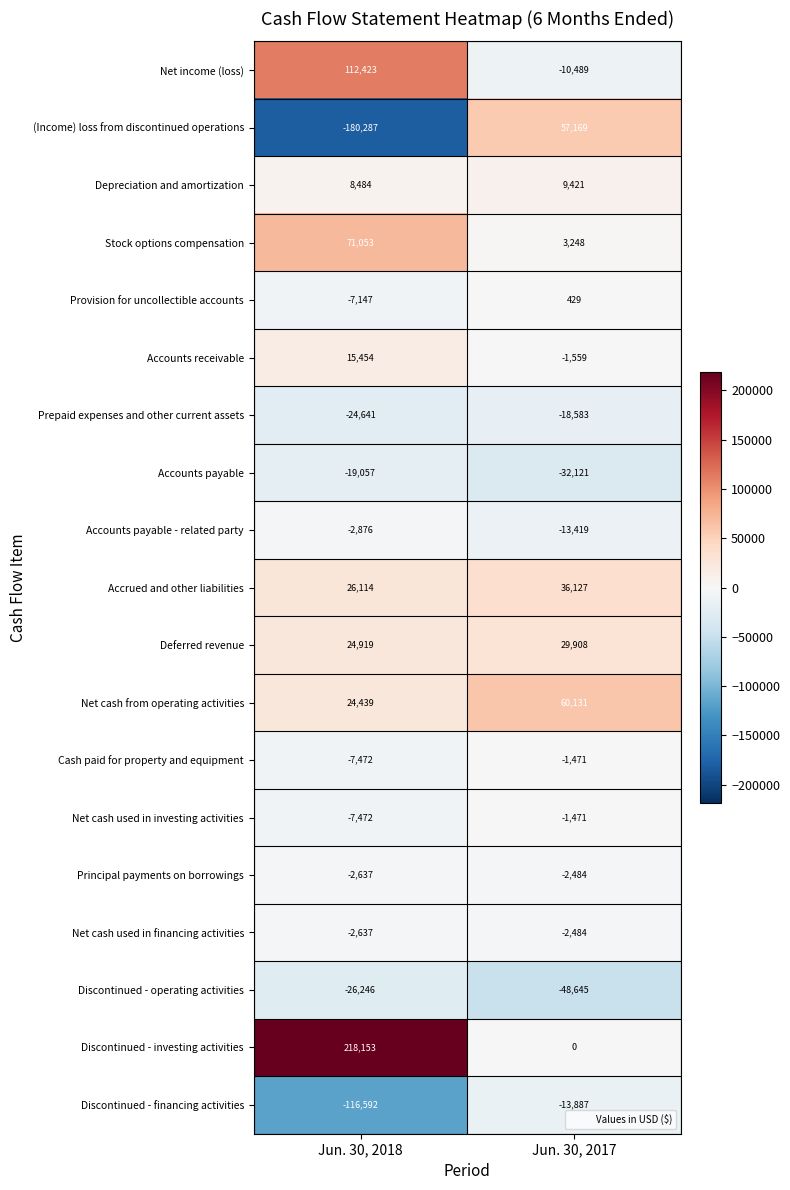

What is the sum of the Net income (loss) values at Jun. 30, 2018 and Jun. 30, 2017?

101934